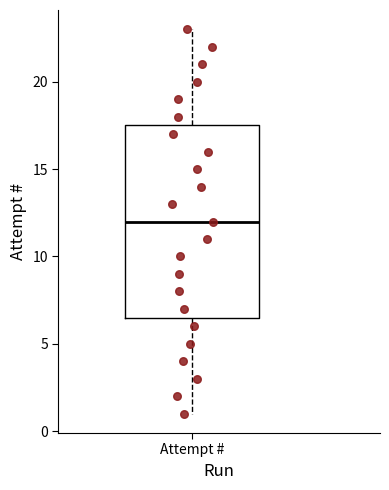

Read this box plot against the y-axis: the position of the median line, the range covered by the box, and the ends of both whiskers. The values are not printed on the chart, so give them approximately, as read against the axis.

median 12.0, box 6.5 to 17.5, whiskers 1.0 to 23.0